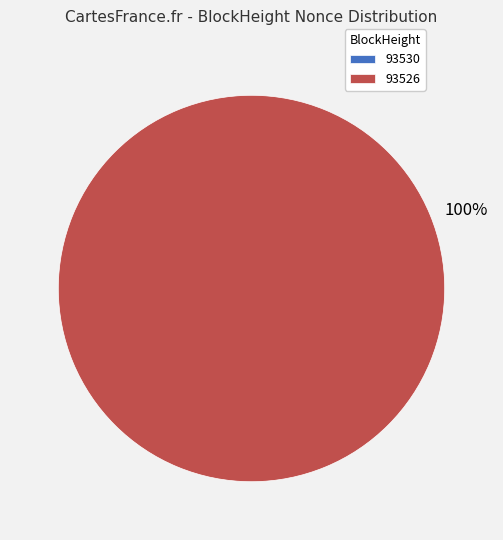

What percentage is the 93526 slice, to the nearest percent?

100%